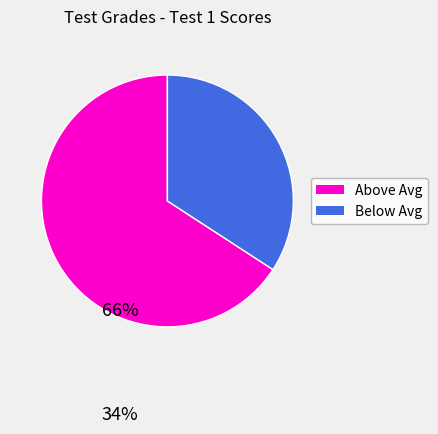

Is there a majority slice in this chart?

Yes